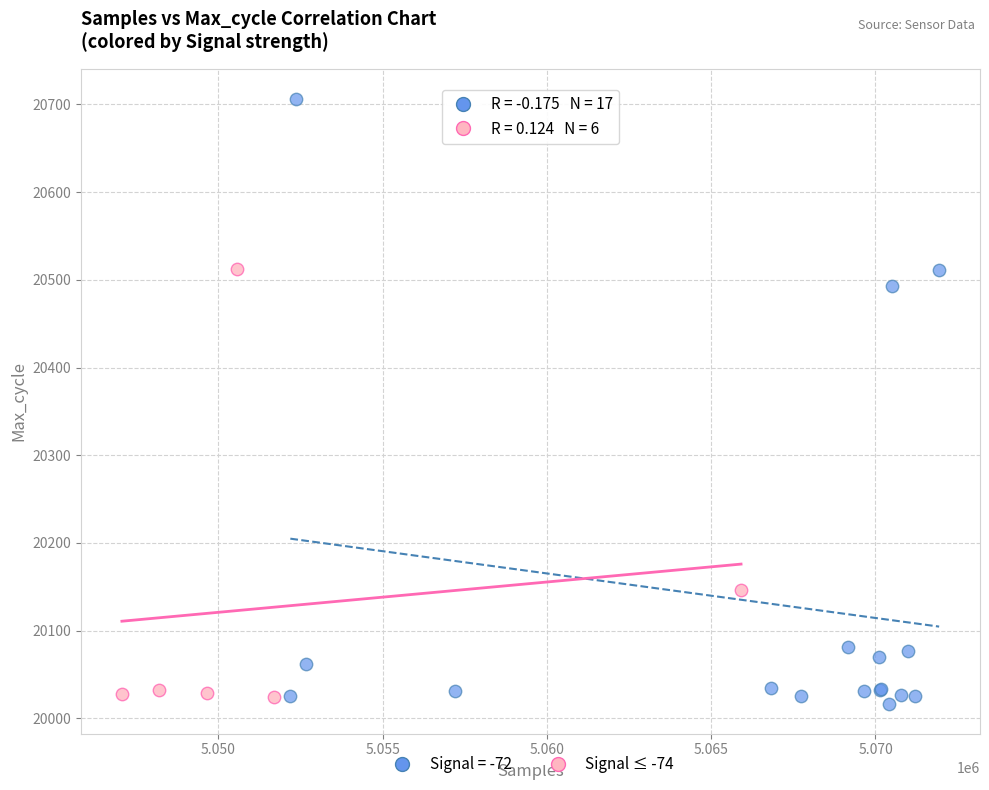

Which series has the widest spread of Y values?

Signal = -72